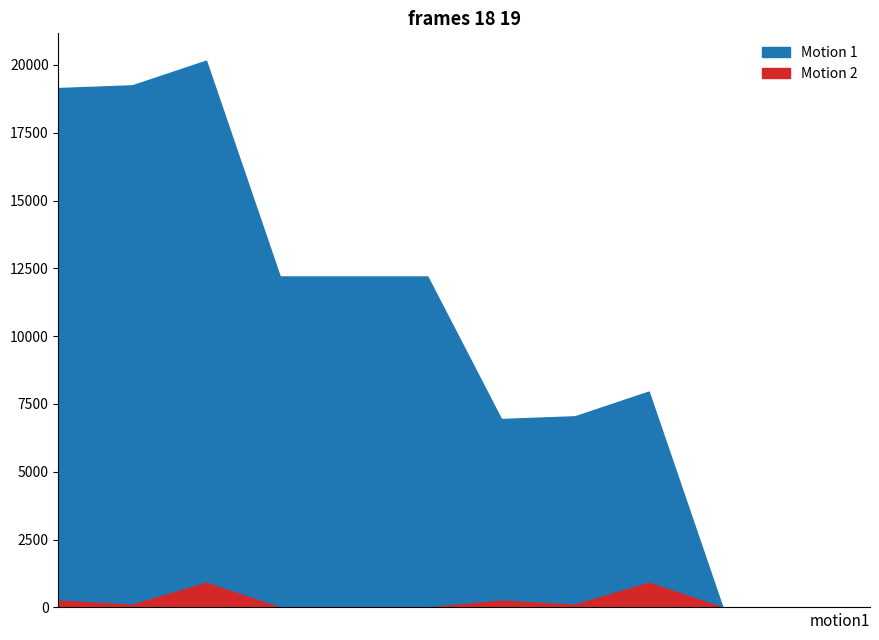

True or false: Motion 1 and Motion 2 cross at least once.

False